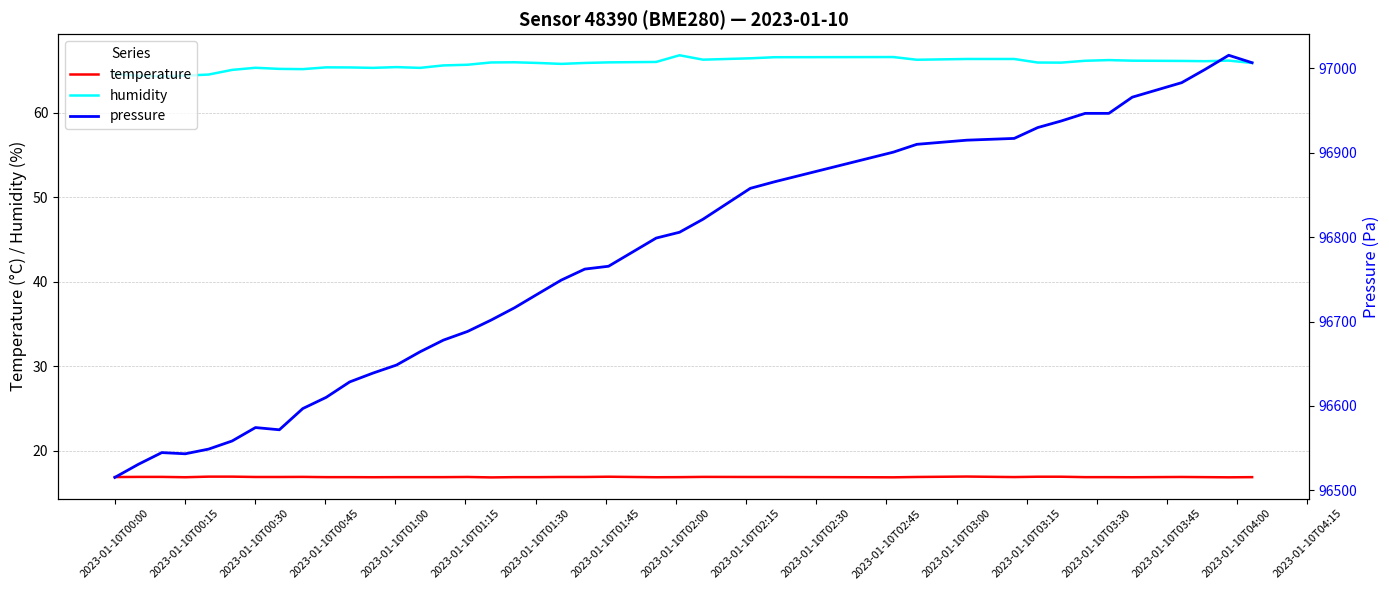

What is the minimum value for temperature?

16.9